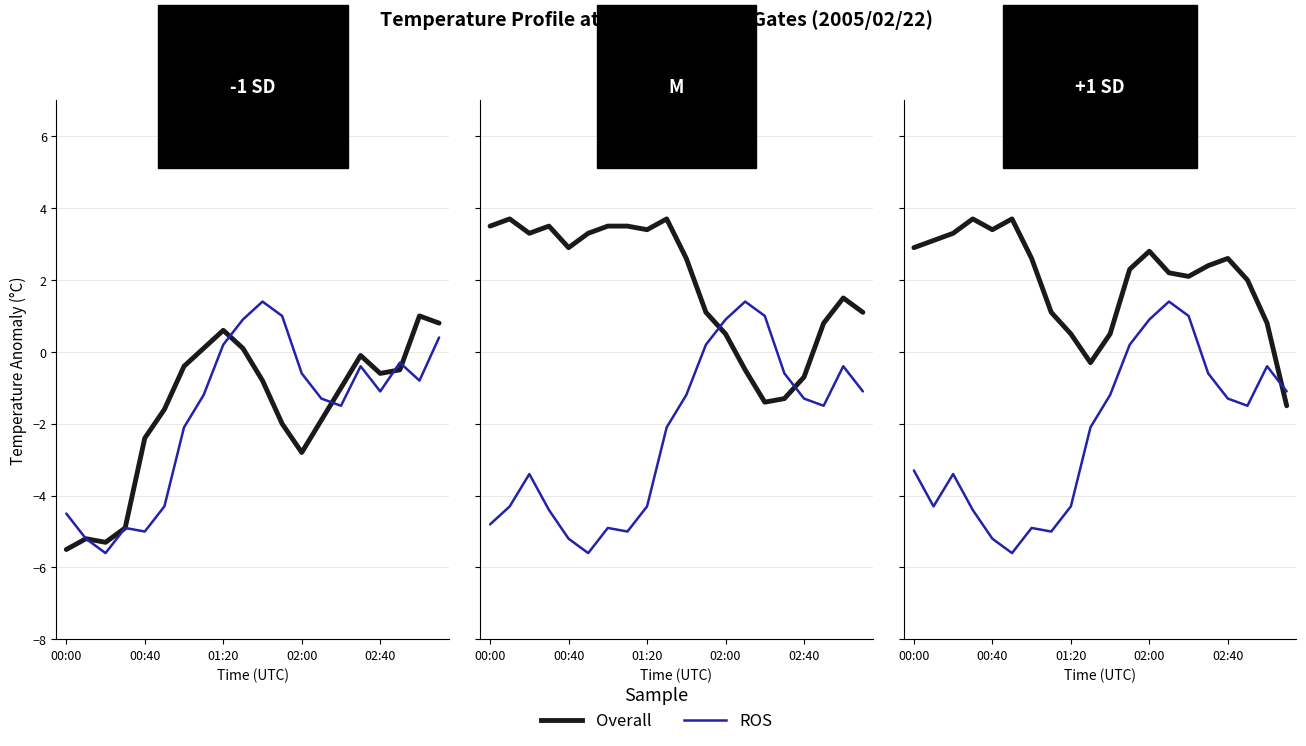

At how many categories does at least one series exceed 0?

18